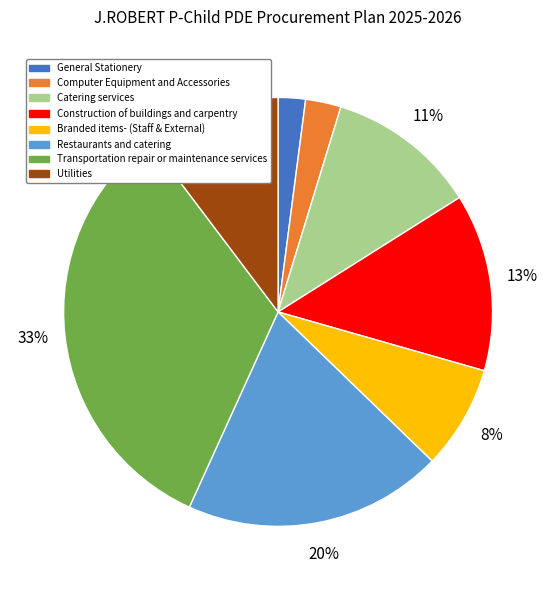

What is the ratio of the value at Branded items- (Staff & External) to the value at Restaurants and catering?

0.4